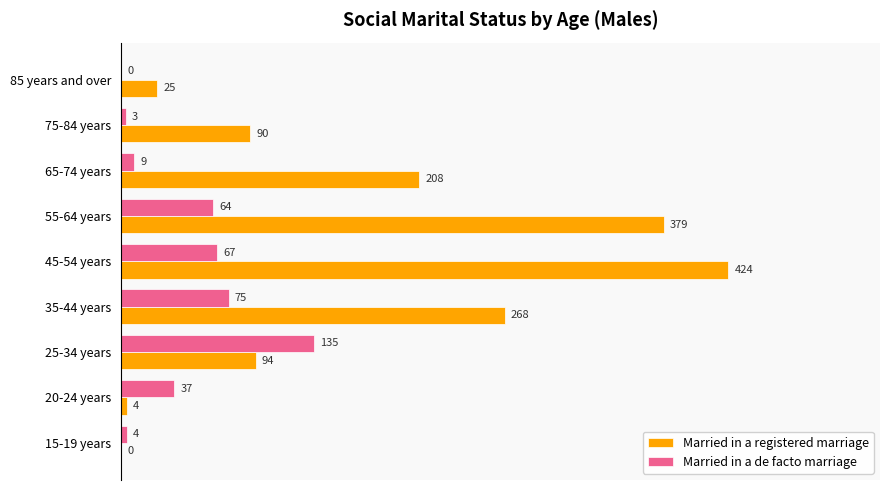

What are all the series names shown in the legend?

Married in a registered marriage, Married in a de facto marriage